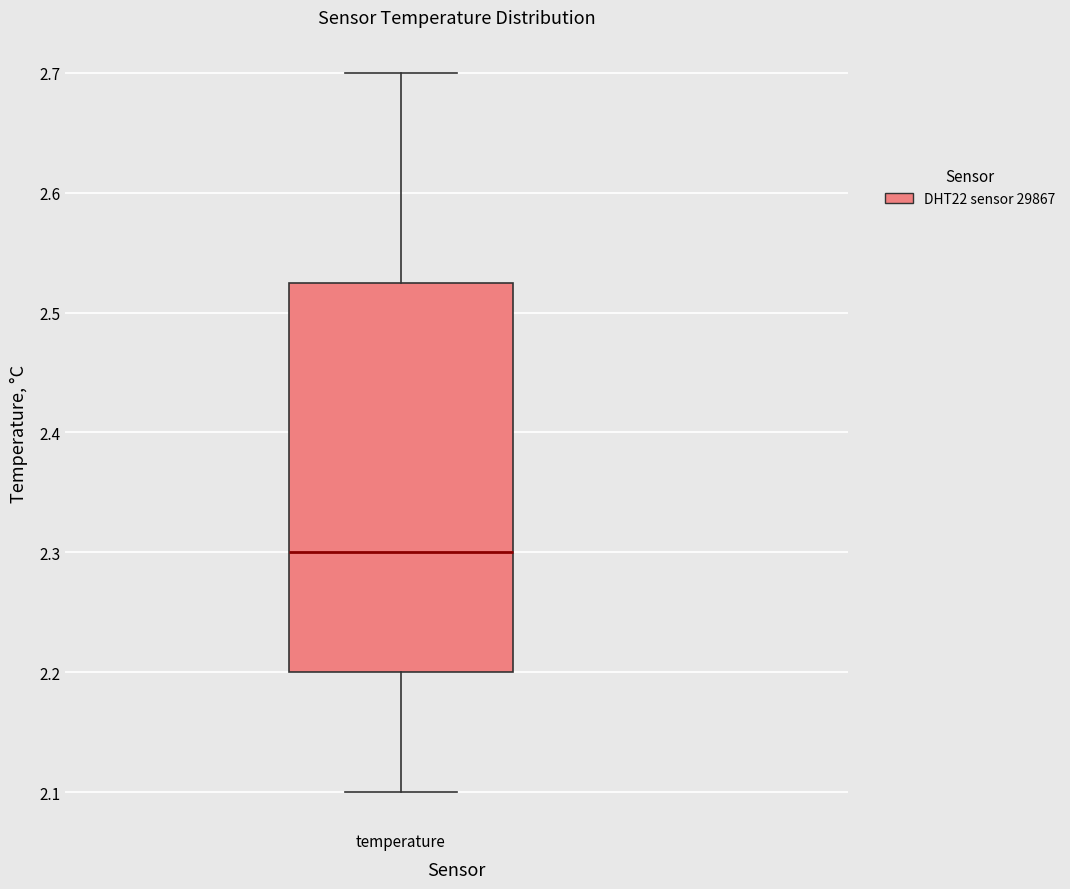

Transcribe this box plot: give where the median line is, the range the box spans, and where the two whiskers end, as read against the y-axis. The values are not printed on the chart, so give them approximately, as read against the axis.

median 2.30, box 2.20 to 2.53, whiskers 2.10 to 2.70